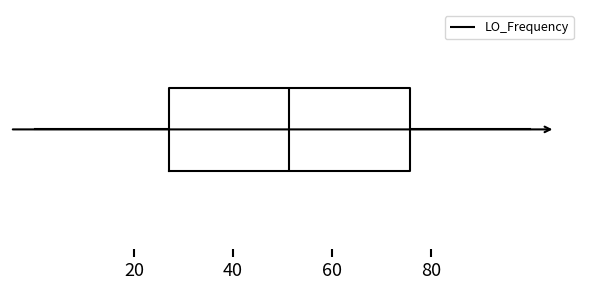

Where does the right whisker of the box end on the x-axis? The values are not printed on the chart, so give them approximately, as read against the axis.

100